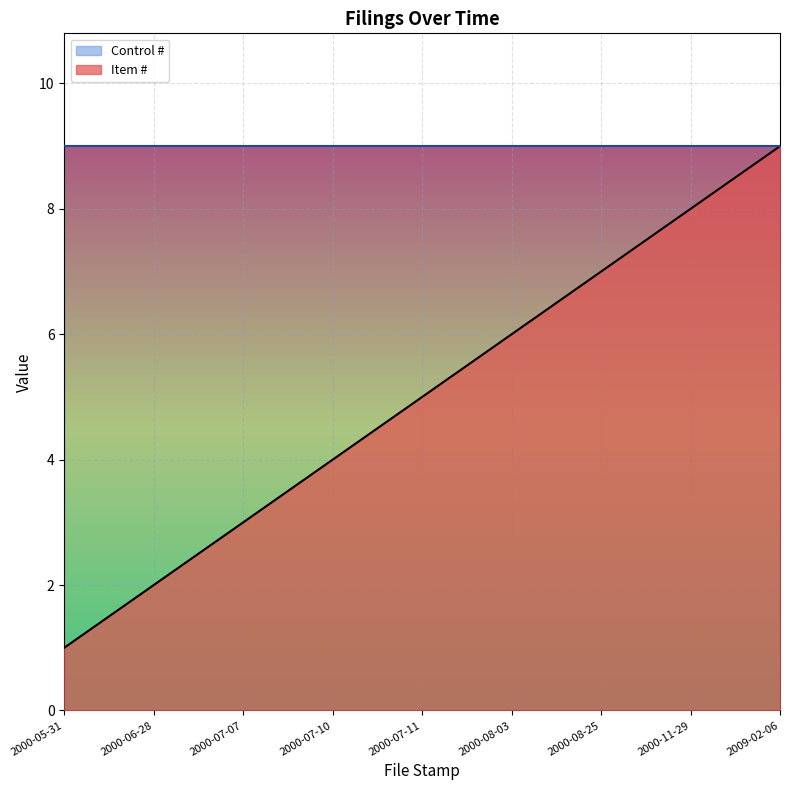

Which has a higher value, 2000-07-07 or 2000-07-11?

2000-07-11